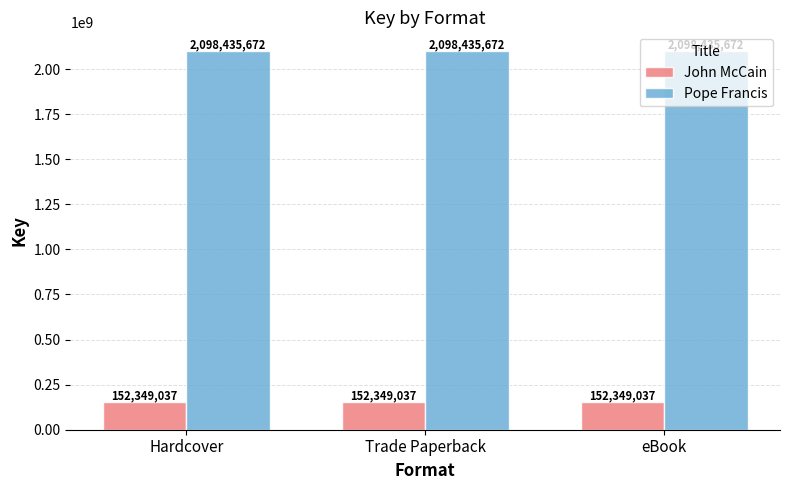

True or false: John McCain has a value of 152349037 at Hardcover.

True